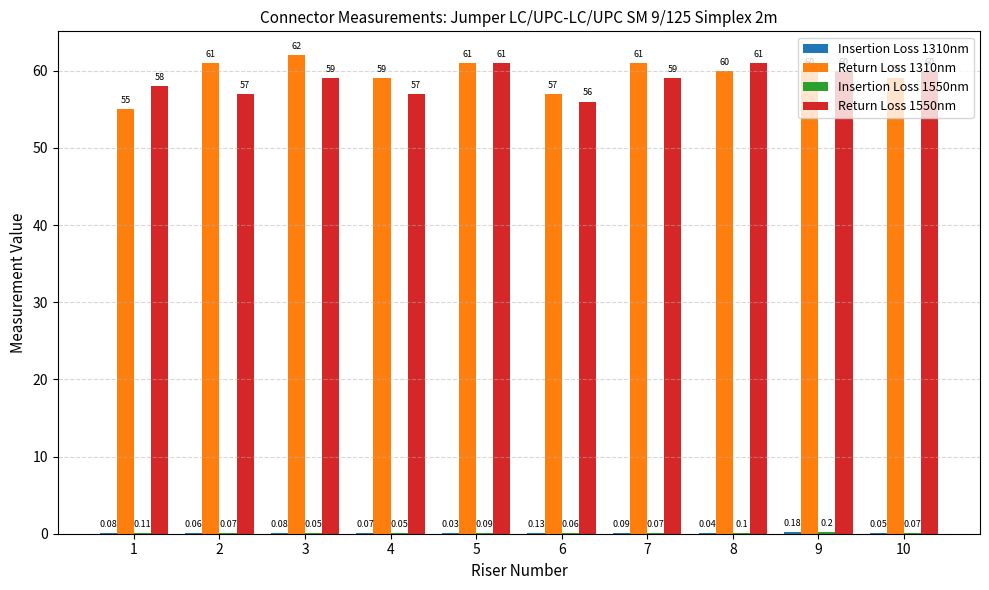

Count the number of data series in this chart.

4